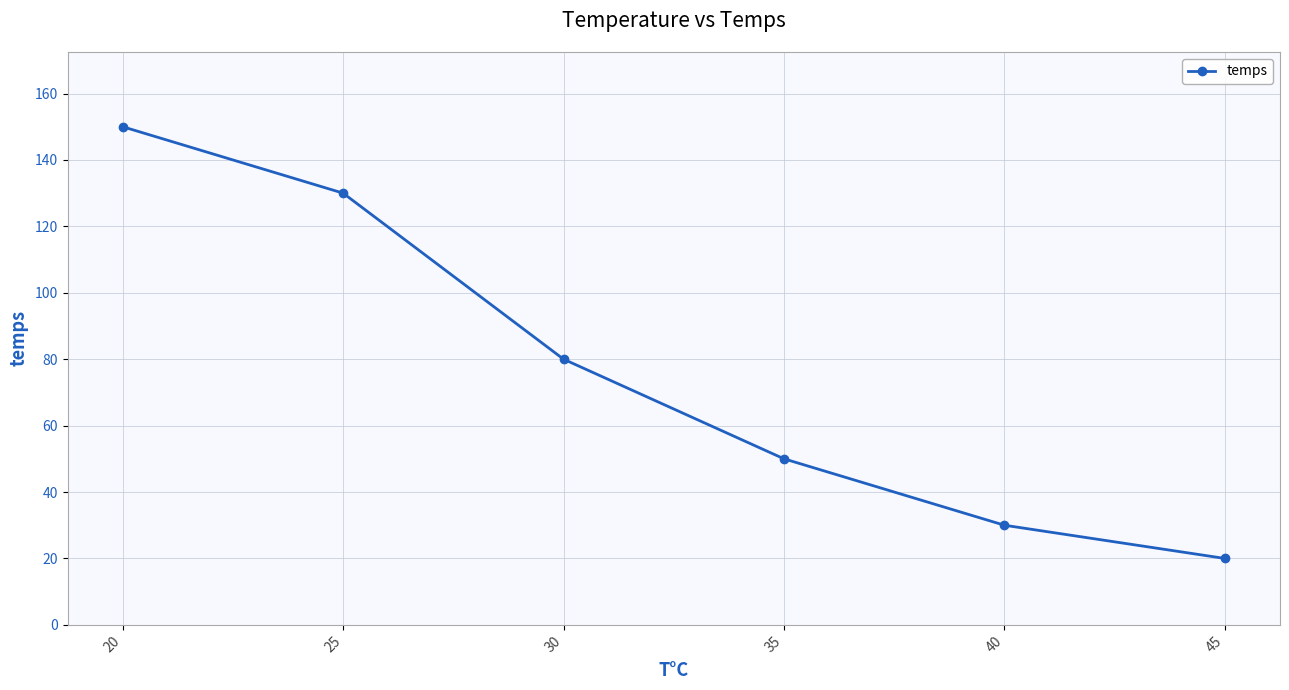

Rank the categories by value from lowest to highest.

45, 40, 35, 30, 25, 20